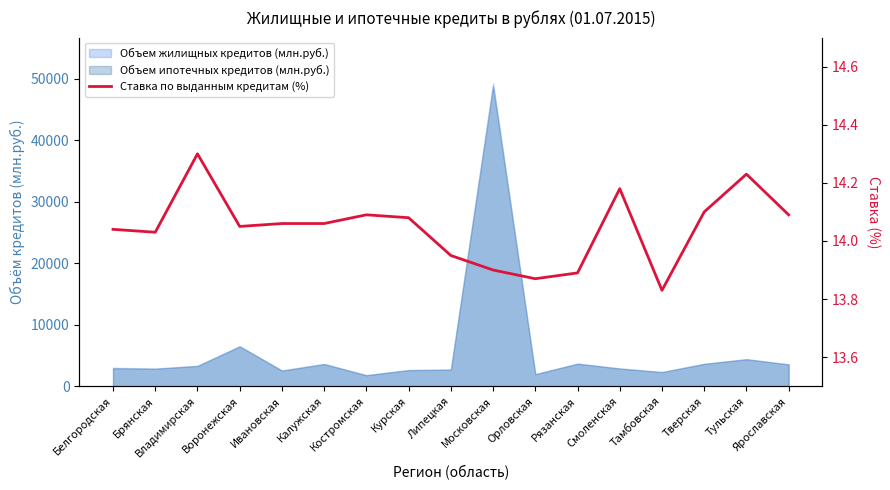

What is the smallest value displayed?

13.8